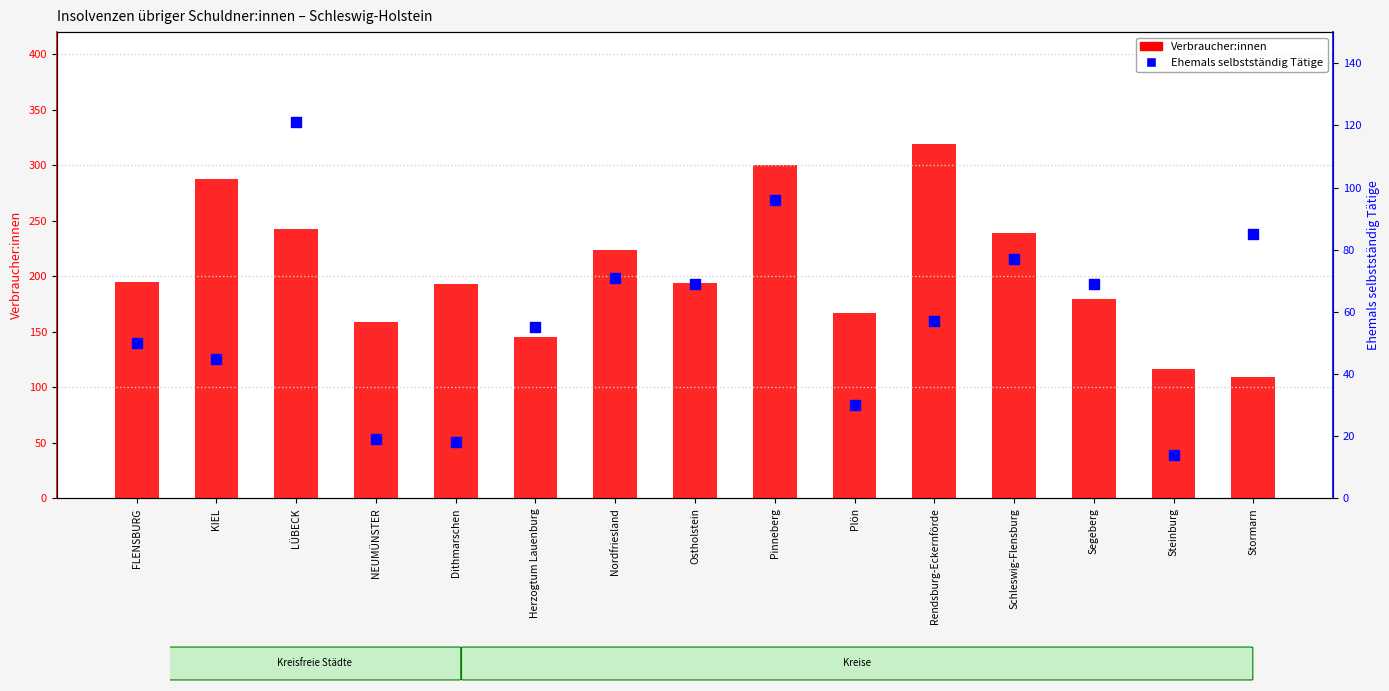

Is the value of Ehemals selbstständig Tätige at Pinneberg greater than the value of Verbraucher:innen at Rendsburg-Eckernförde?

No